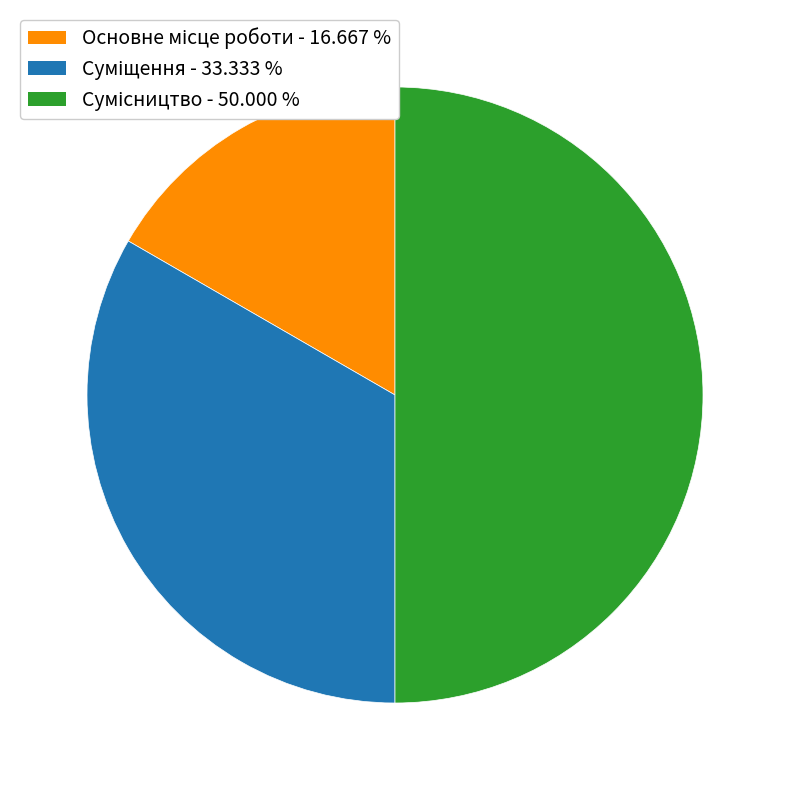

The Сумісництво slice represents 59% of the pie. True or false?

False